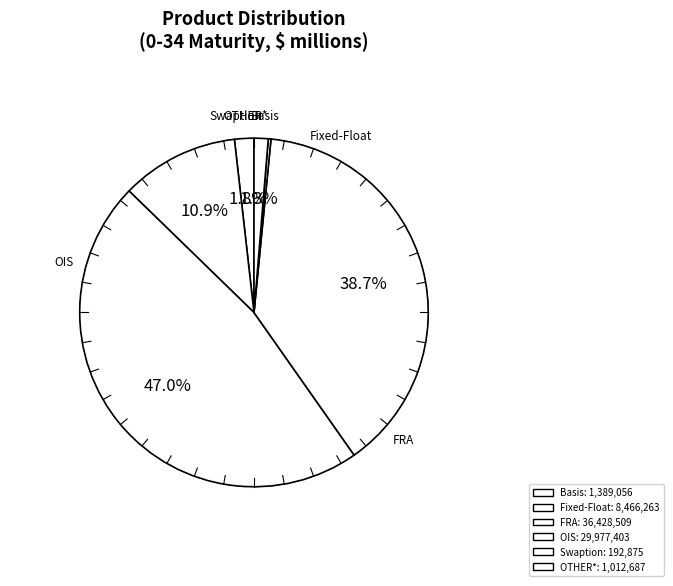

How many slices are in this pie chart?

6